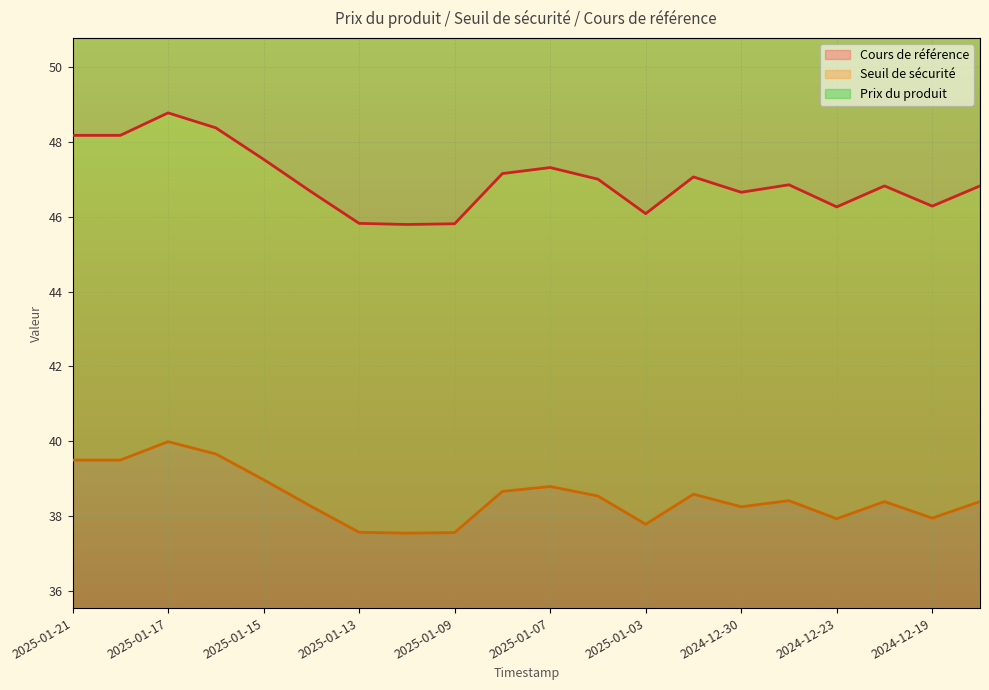

Where is the first local maximum for Cours de référence?

2025-01-17